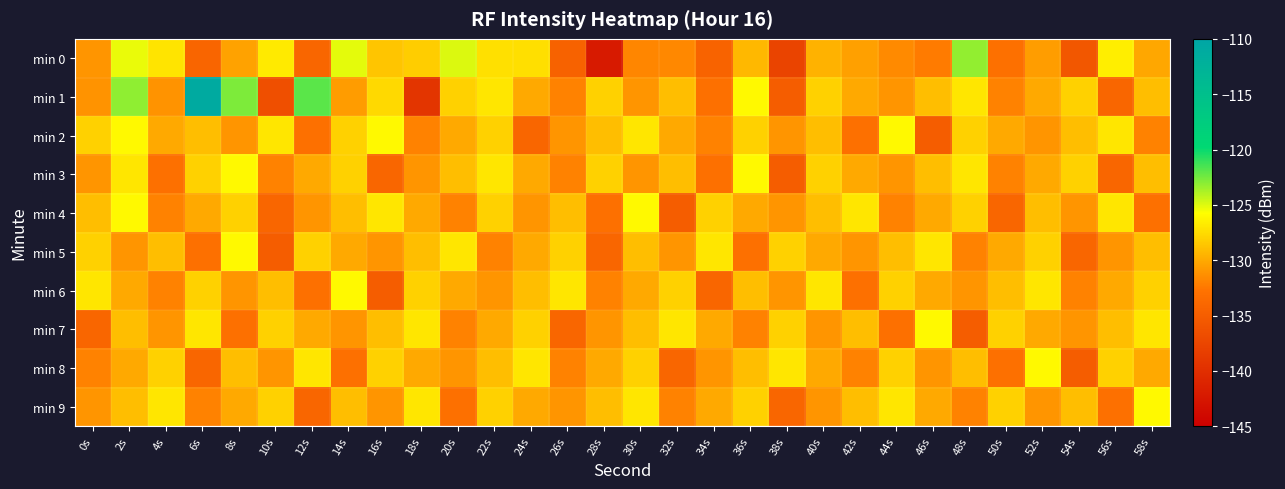

Reading left to right, what are all the values shown in this chart?

min 0: 0s=-131.0	2s=-125.3	4s=-127.1	6s=-134.2	8s=-130.4	10s=-126.7	12s=-134.0	14s=-125.1	16s=-128.6	18s=-128.2	20s=-124.9	22s=-127.2	24s=-127.3	26s=-134.5	28s=-142.1	30s=-131.8	32s=-131.6	34s=-134.4	36s=-129.2	38s=-137.7	40s=-129.6	42s=-130.5	44s=-131.6	46s=-132.3	48s=-123.2	50s=-133.0	52s=-130.6	54s=-135.7	56s=-126.6	58s=-130.1
min 1: 0s=-131.1	2s=-123.1	4s=-131.1	6s=-111.0	8s=-122.8	10s=-136.5	12s=-121.9	14s=-130.7	16s=-127.6	18s=-139.2	20s=-128.0	22s=-127.0	24s=-130.0	26s=-132.0	28s=-128.0	30s=-131.0	32s=-129.0	34s=-133.0	36s=-126.0	38s=-135.0	40s=-128.0	42s=-130.0	44s=-131.0	46s=-129.0	48s=-127.0	50s=-132.0	52s=-130.0	54s=-128.0	56s=-134.0	58s=-129.0
min 2: 0s=-128.0	2s=-126.0	4s=-130.0	6s=-129.0	8s=-131.0	10s=-127.0	12s=-133.0	14s=-128.0	16s=-126.0	18s=-132.0	20s=-130.0	22s=-128.0	24s=-134.0	26s=-131.0	28s=-129.0	30s=-127.0	32s=-130.0	34s=-132.0	36s=-128.0	38s=-131.0	40s=-129.0	42s=-133.0	44s=-126.0	46s=-135.0	48s=-128.0	50s=-130.0	52s=-131.0	54s=-129.0	56s=-127.0	58s=-132.0
min 3: 0s=-131.0	2s=-127.0	4s=-133.0	6s=-128.0	8s=-126.0	10s=-132.0	12s=-130.0	14s=-128.0	16s=-134.0	18s=-131.0	20s=-129.0	22s=-127.0	24s=-130.0	26s=-132.0	28s=-128.0	30s=-131.0	32s=-129.0	34s=-133.0	36s=-126.0	38s=-135.0	40s=-128.0	42s=-130.0	44s=-131.0	46s=-129.0	48s=-127.0	50s=-132.0	52s=-130.0	54s=-128.0	56s=-134.0	58s=-129.0
min 4: 0s=-129.0	2s=-126.0	4s=-132.0	6s=-130.0	8s=-128.0	10s=-134.0	12s=-131.0	14s=-129.0	16s=-127.0	18s=-130.0	20s=-132.0	22s=-128.0	24s=-131.0	26s=-129.0	28s=-133.0	30s=-126.0	32s=-135.0	34s=-128.0	36s=-130.0	38s=-131.0	40s=-129.0	42s=-127.0	44s=-132.0	46s=-130.0	48s=-128.0	50s=-134.0	52s=-129.0	54s=-131.0	56s=-127.0	58s=-133.0
min 5: 0s=-128.0	2s=-131.0	4s=-129.0	6s=-133.0	8s=-126.0	10s=-135.0	12s=-128.0	14s=-130.0	16s=-131.0	18s=-129.0	20s=-127.0	22s=-132.0	24s=-130.0	26s=-128.0	28s=-134.0	30s=-129.0	32s=-131.0	34s=-127.0	36s=-133.0	38s=-128.0	40s=-130.0	42s=-131.0	44s=-129.0	46s=-127.0	48s=-132.0	50s=-130.0	52s=-128.0	54s=-134.0	56s=-131.0	58s=-129.0
min 6: 0s=-127.0	2s=-130.0	4s=-132.0	6s=-128.0	8s=-131.0	10s=-129.0	12s=-133.0	14s=-126.0	16s=-135.0	18s=-128.0	20s=-130.0	22s=-131.0	24s=-129.0	26s=-127.0	28s=-132.0	30s=-130.0	32s=-128.0	34s=-134.0	36s=-129.0	38s=-131.0	40s=-127.0	42s=-133.0	44s=-128.0	46s=-130.0	48s=-131.0	50s=-129.0	52s=-127.0	54s=-132.0	56s=-130.0	58s=-128.0
min 7: 0s=-134.0	2s=-129.0	4s=-131.0	6s=-127.0	8s=-133.0	10s=-128.0	12s=-130.0	14s=-131.0	16s=-129.0	18s=-127.0	20s=-132.0	22s=-130.0	24s=-128.0	26s=-134.0	28s=-131.0	30s=-129.0	32s=-127.0	34s=-130.0	36s=-132.0	38s=-128.0	40s=-131.0	42s=-129.0	44s=-133.0	46s=-126.0	48s=-135.0	50s=-128.0	52s=-130.0	54s=-131.0	56s=-129.0	58s=-127.0
min 8: 0s=-132.0	2s=-130.0	4s=-128.0	6s=-134.0	8s=-129.0	10s=-131.0	12s=-127.0	14s=-133.0	16s=-128.0	18s=-130.0	20s=-131.0	22s=-129.0	24s=-127.0	26s=-132.0	28s=-130.0	30s=-128.0	32s=-134.0	34s=-131.0	36s=-129.0	38s=-127.0	40s=-130.0	42s=-132.0	44s=-128.0	46s=-131.0	48s=-129.0	50s=-133.0	52s=-126.0	54s=-135.0	56s=-128.0	58s=-130.0
min 9: 0s=-131.0	2s=-129.0	4s=-127.0	6s=-132.0	8s=-130.0	10s=-128.0	12s=-134.0	14s=-129.0	16s=-131.0	18s=-127.0	20s=-133.0	22s=-128.0	24s=-130.0	26s=-131.0	28s=-129.0	30s=-127.0	32s=-132.0	34s=-130.0	36s=-128.0	38s=-134.0	40s=-131.0	42s=-129.0	44s=-127.0	46s=-130.0	48s=-132.0	50s=-128.0	52s=-131.0	54s=-129.0	56s=-133.0	58s=-126.0